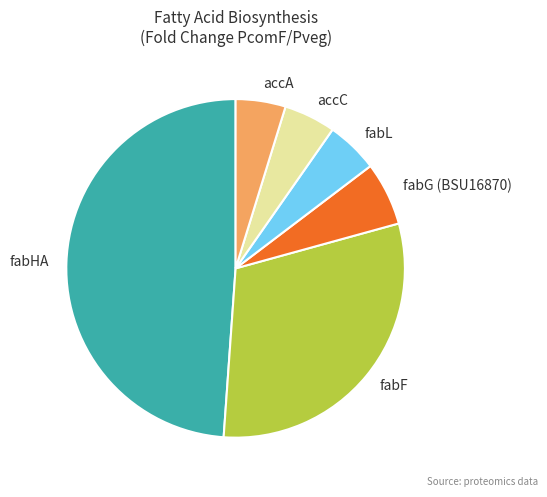

Does accC account for over 50% of the chart?

No